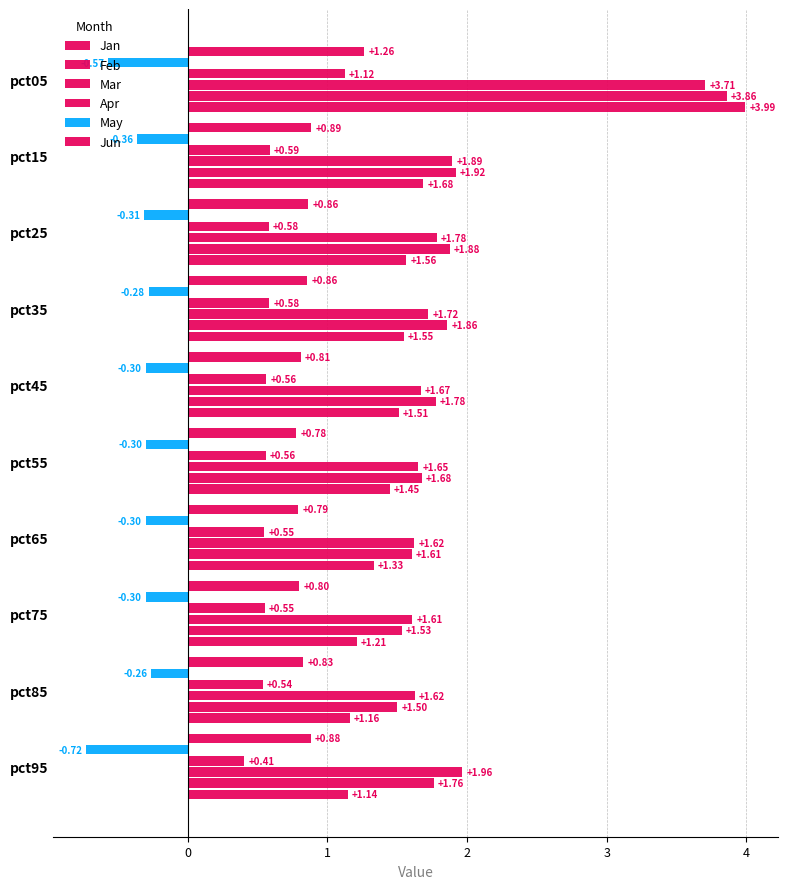

Count the number of categories in the chart.

10